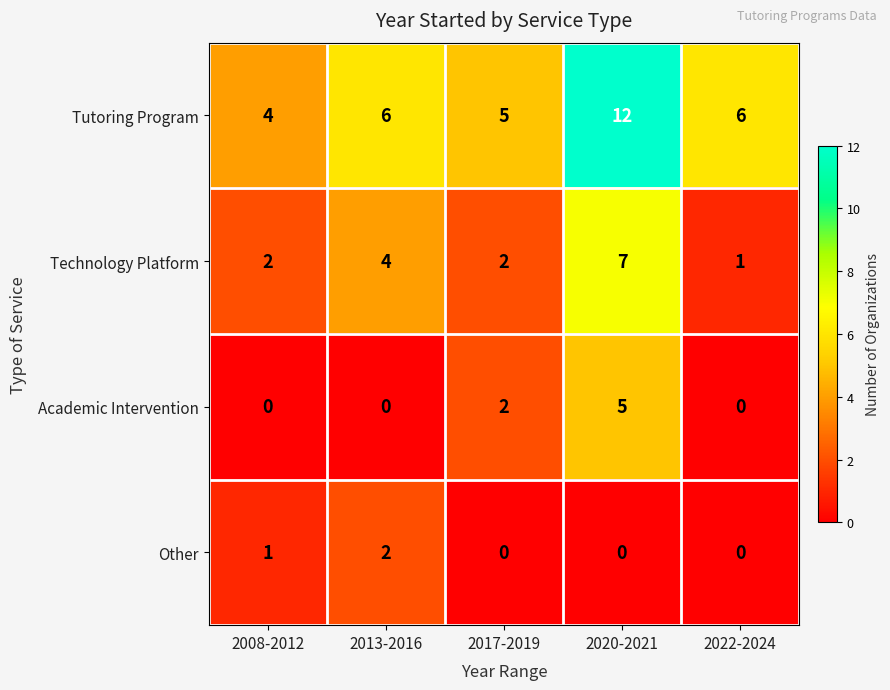

At which label does Tutoring Program reach its peak?

2020-2021